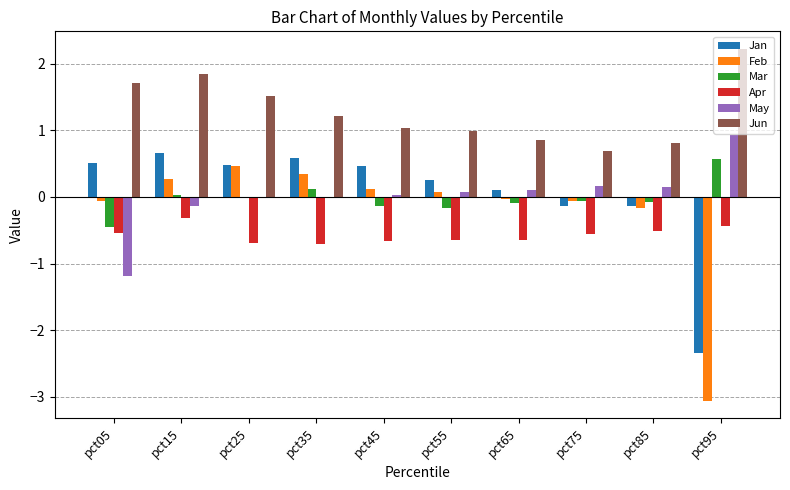

Which category has the highest value across all series?

pct95